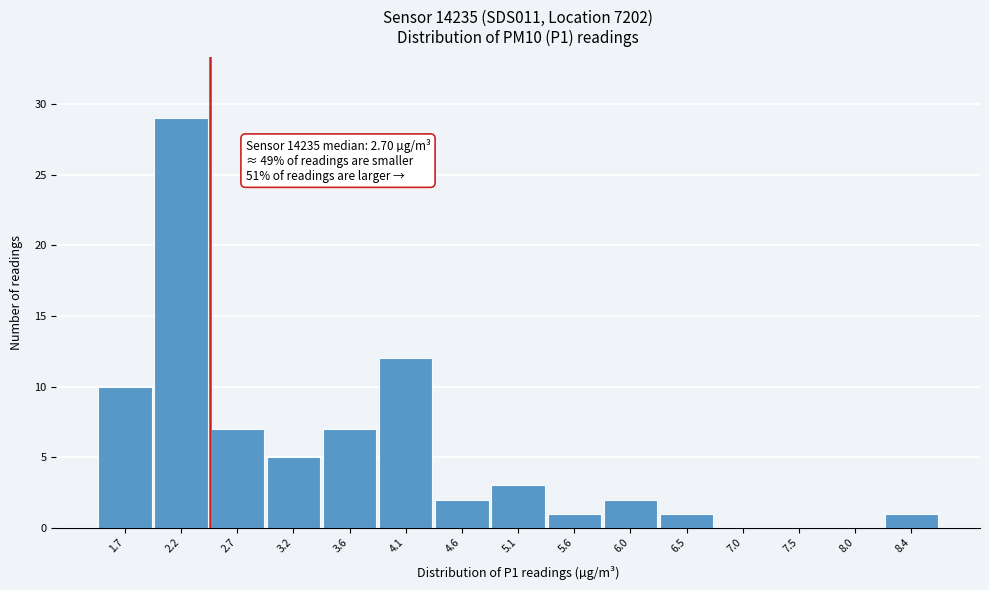

Reading left to right, transcribe all the data shown in this chart.

1.7=10	2.2=29	2.7=7	3.2=5	3.6=7	4.1=12	4.6=2	5.1=3	5.6=1	6.0=2	6.5=1	7.0=0	7.5=0	8.0=0	8.4=1